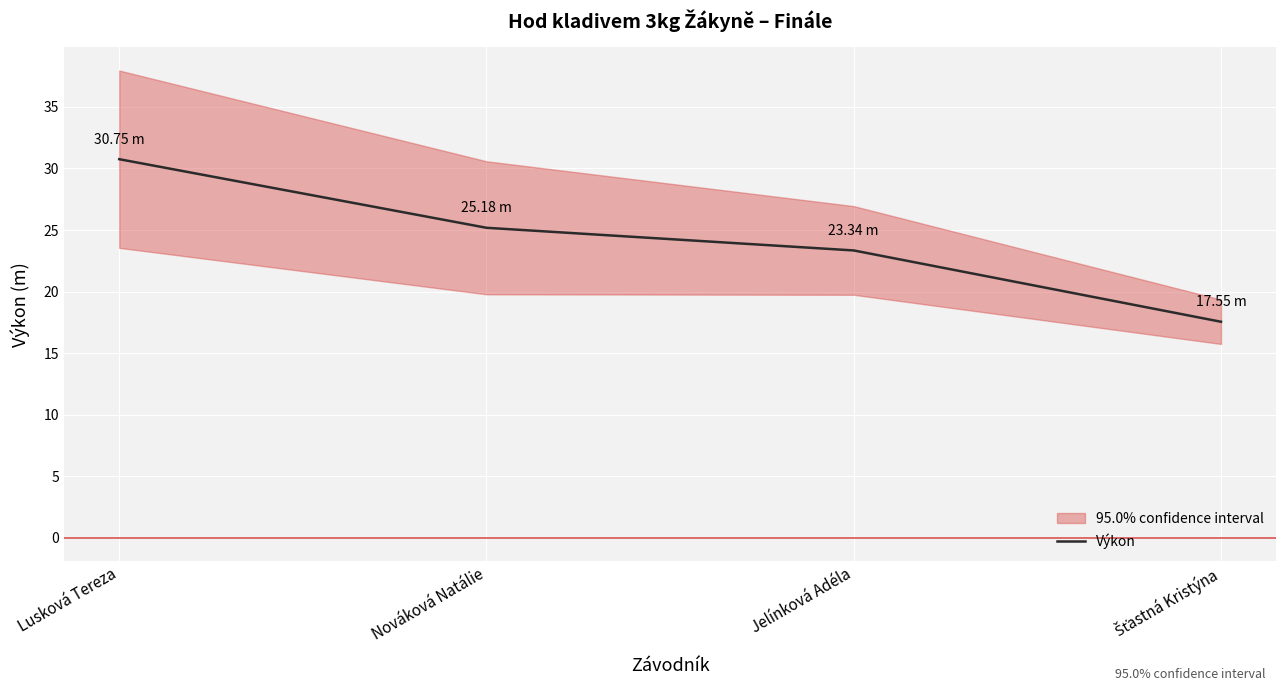

What is the approximate value at Šťastná Kristýna?

17.6